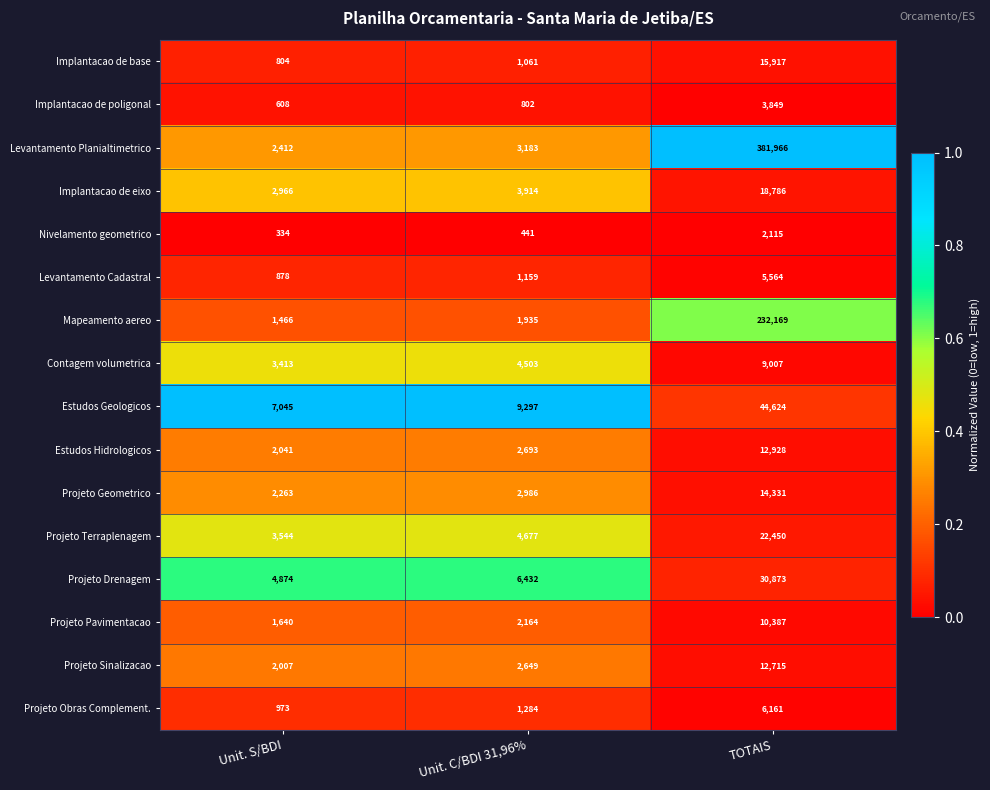

Rank the series by their maximum value, from highest to lowest.

Levantamento Planialtimetrico, Mapeamento aereo, Estudos Geologicos, Projeto Drenagem, Projeto Terraplenagem, Implantacao de eixo, Implantacao de base, Projeto Geometrico, Estudos Hidrologicos, Projeto Sinalizacao, Projeto Pavimentacao, Contagem volumetrica, Projeto Obras Complement., Levantamento Cadastral, Implantacao de poligonal, Nivelamento geometrico